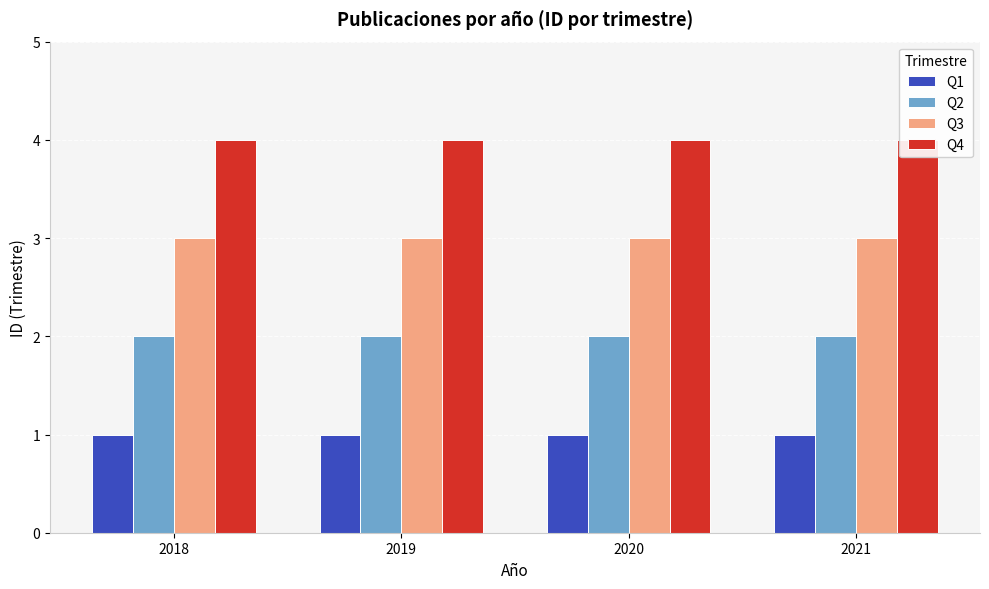

What is the total value across all series at 2019?

10